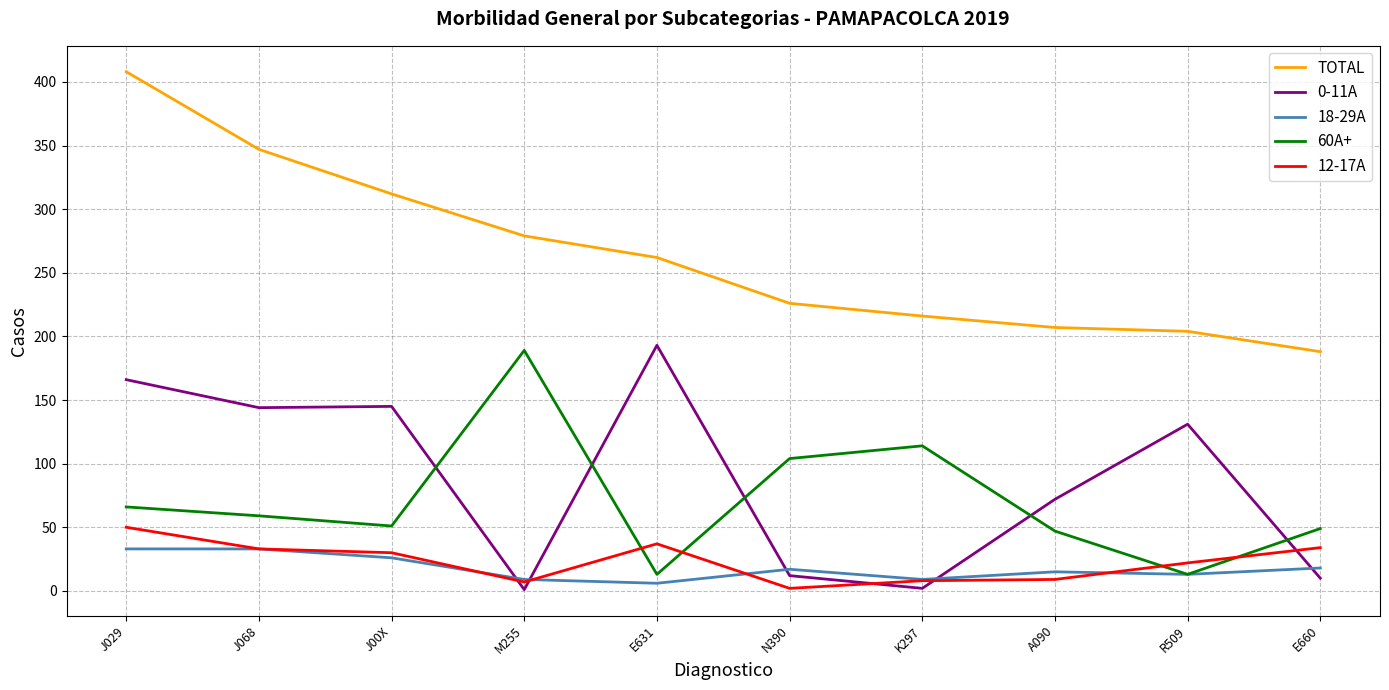

At which category is the sum across all series the highest?

J029